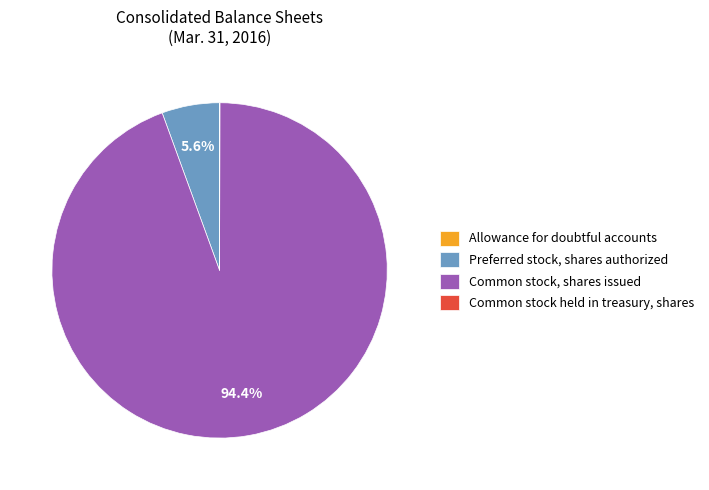

Is Preferred stock, shares authorized the majority of the pie?

No